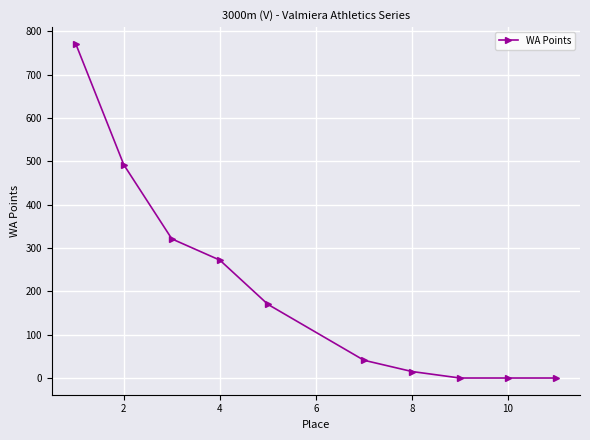

What is the difference between the second highest and second lowest values?

492